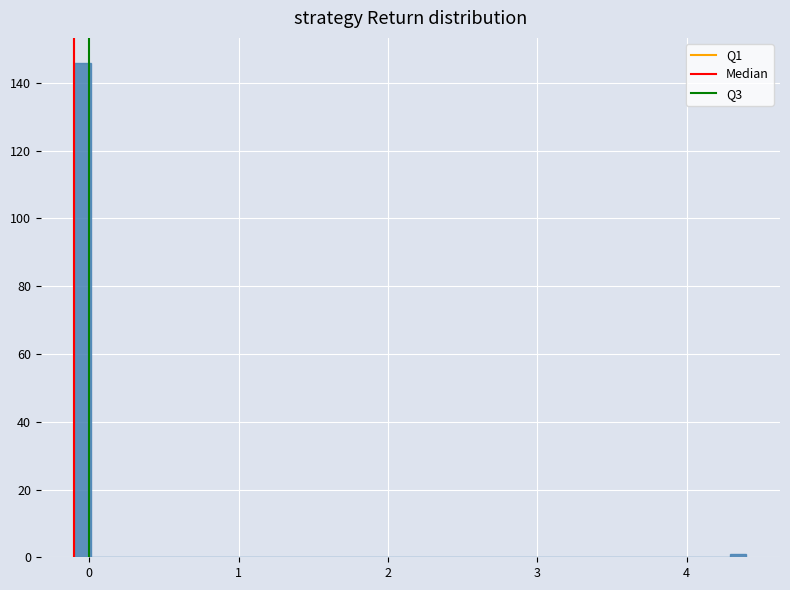

Read against the x-axis, roughly where is the centre of the tallest bar?

0.0